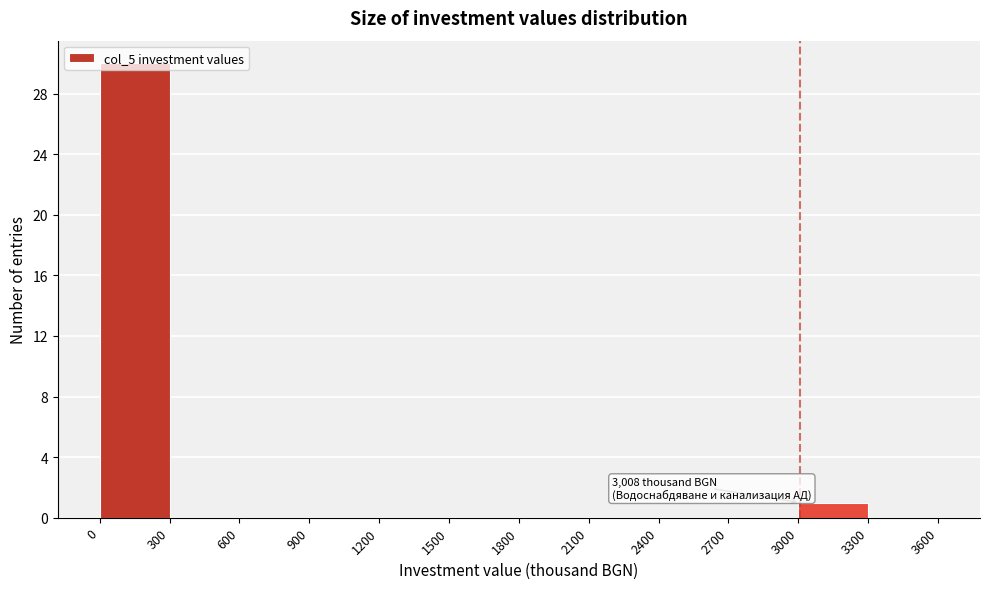

Over which range of the x-axis is the bar tallest?

0 to 300